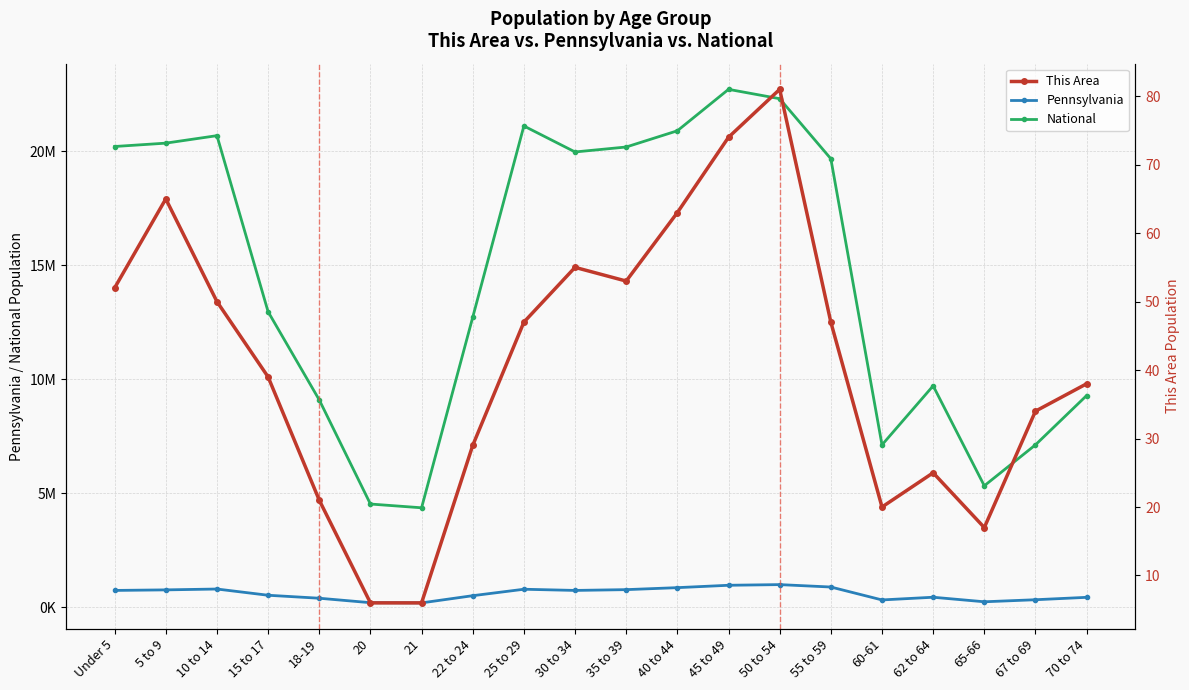

Reading right to left, extract all data points from this chart.

Pennsylvania: 426536	321379	231623	430721	312575	879048	984641	955763	851382	764287	729592	781527	498947	183257	191942	387235	517831	791151	753635	729538
National: 9278166	7115361	5319902	9704197	7113727	19664805	22298125	22708591	20890964	20179642	19962099	21101849	12712576	4354294	4519129	9086089	12954254	20677194	20348657	20201362
This Area: 38	34	17	25	20	47	81	74	63	53	55	47	29	6	6	21	39	50	65	52